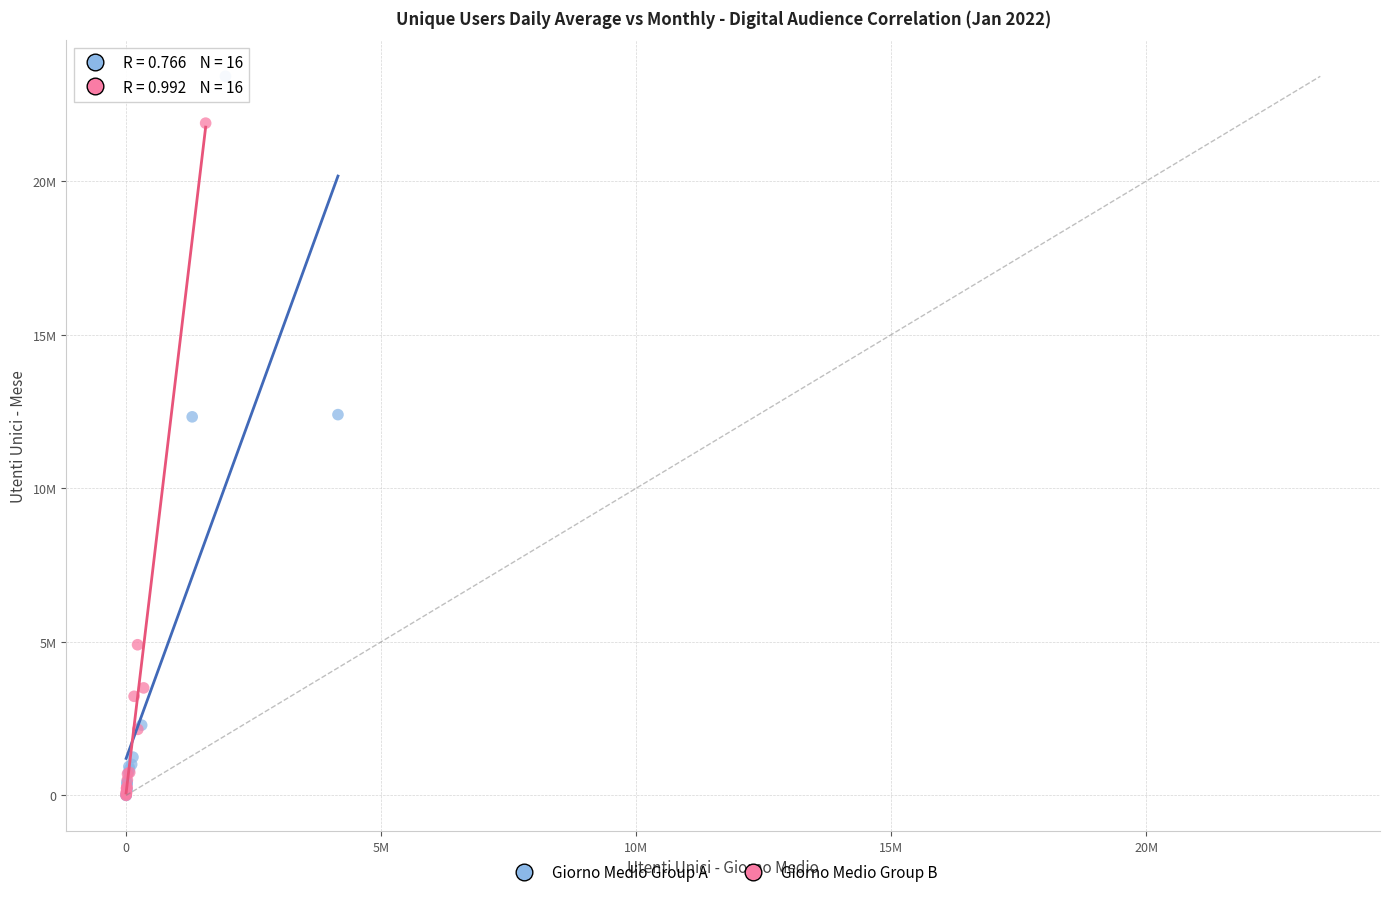

Which series reaches the maximum Y coordinate?

Giorno Medio Group A